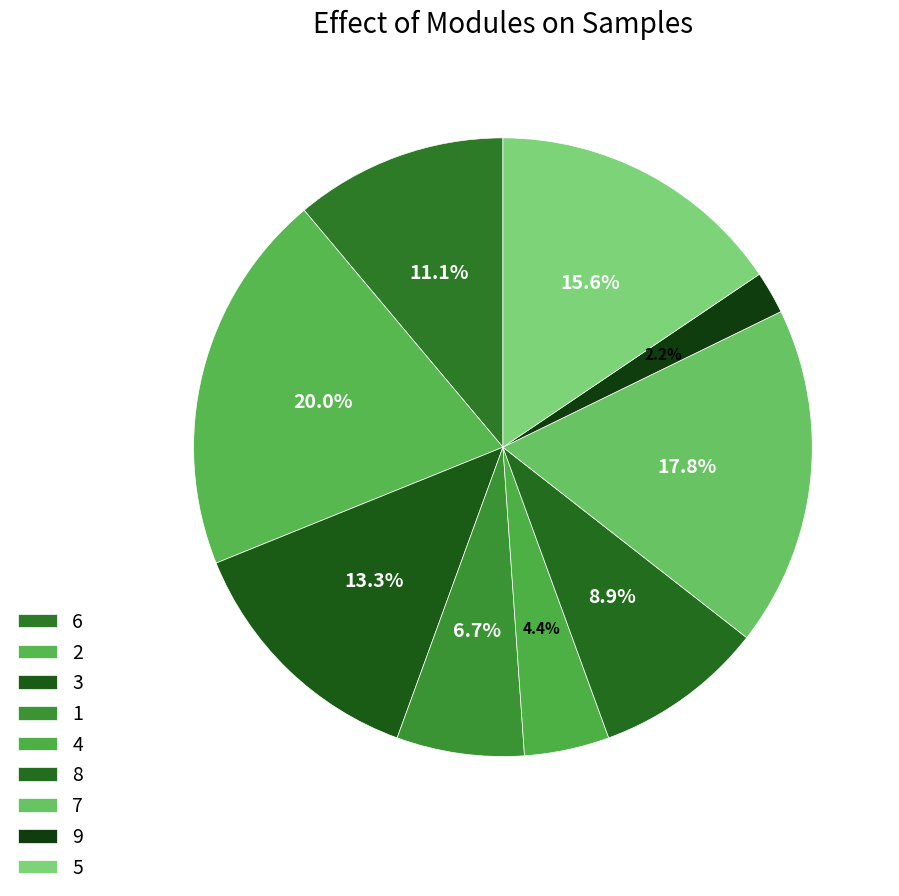

Do 4 and 9 together represent more than half of the pie?

No